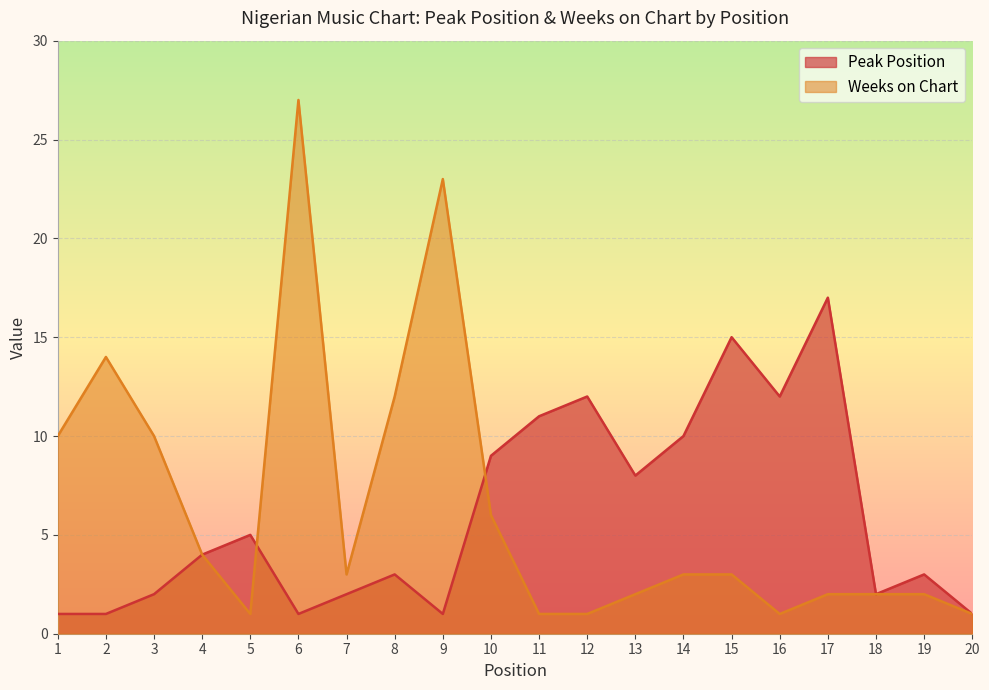

What is the maximum value shown in the chart?

27